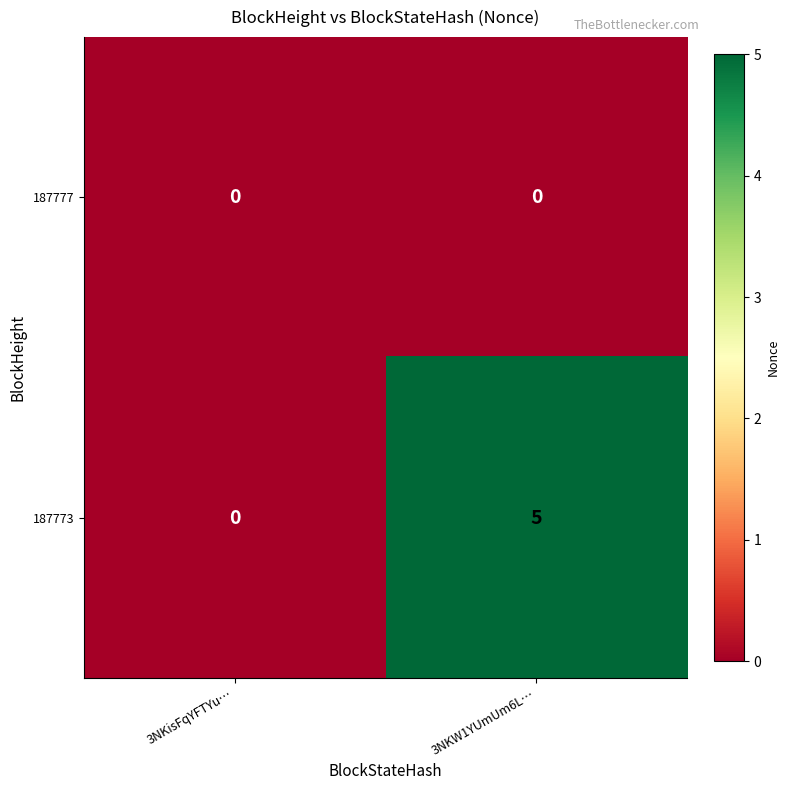

Which series has the largest range (max minus min)?

187773